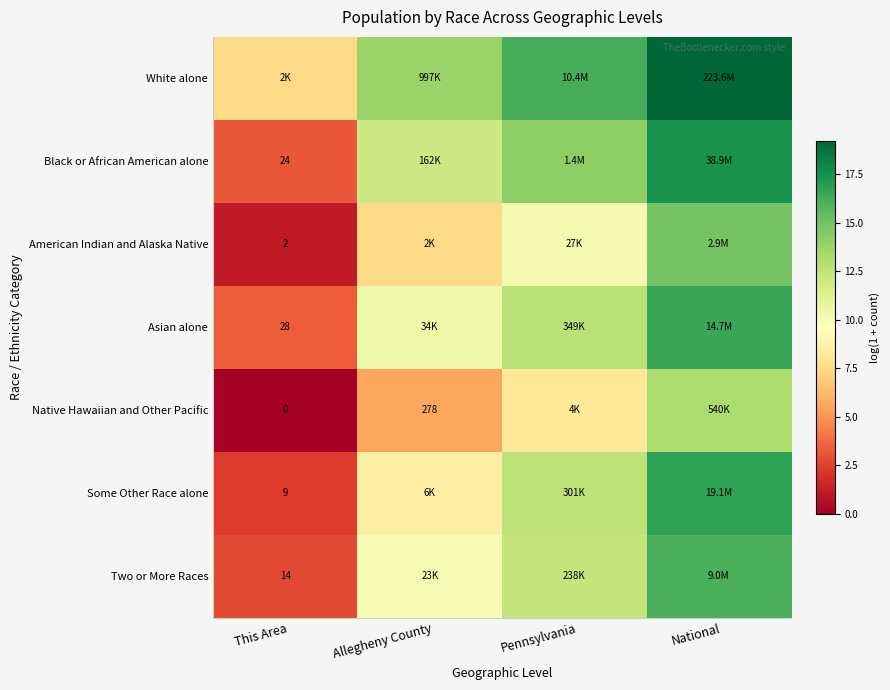

At which category does the chart reach its minimum across all series?

This Area